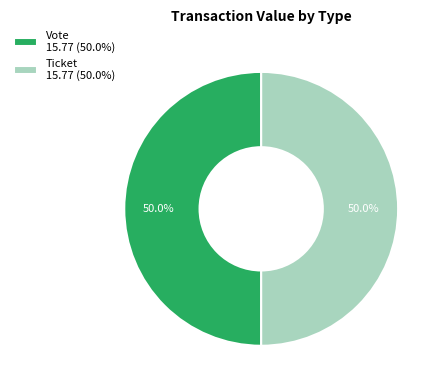

What portion of the pie excludes Vote 15.77 (50.0%)?

50.0%